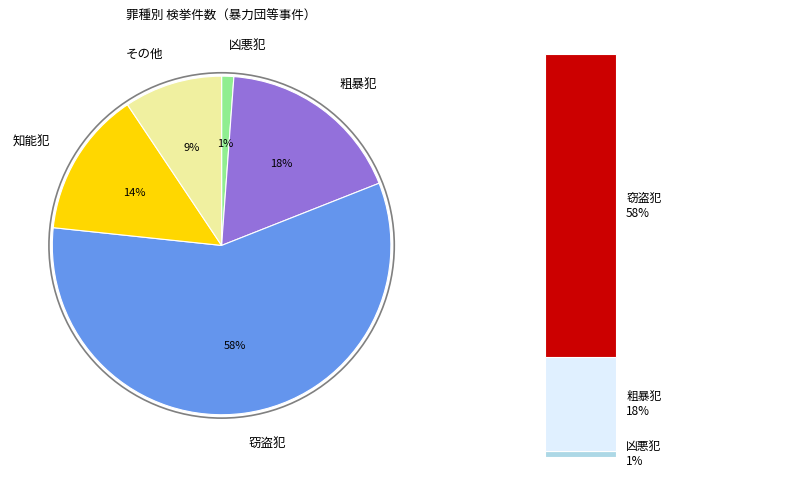

What percentage is the 粗暴犯 slice, to the nearest percent?

18%